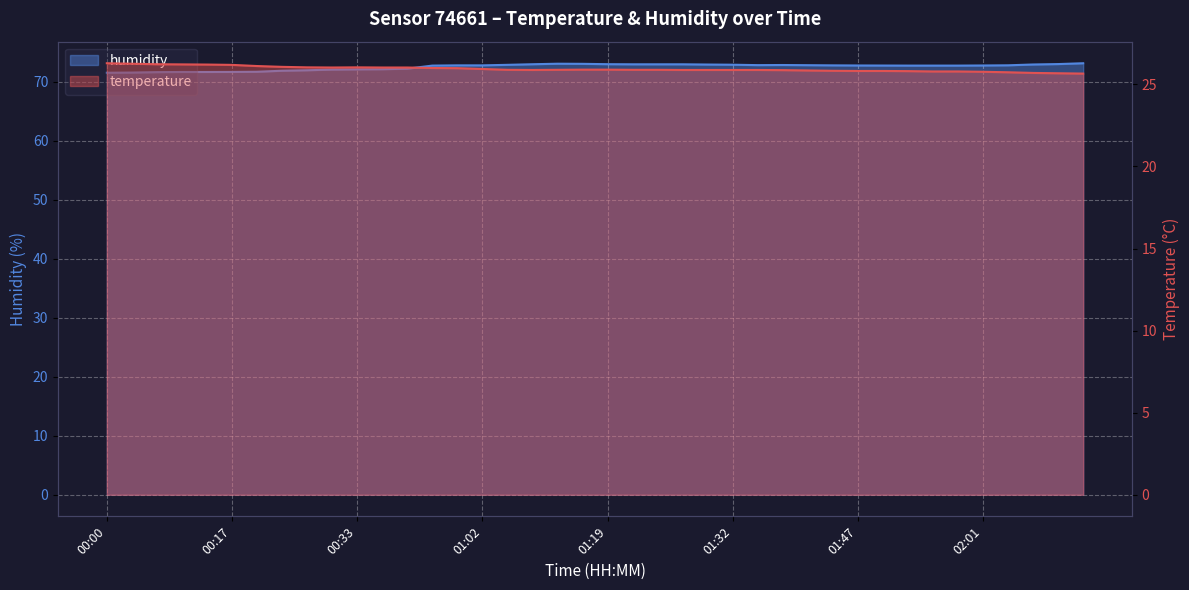

At which label does humidity first exceed 72?

00:30